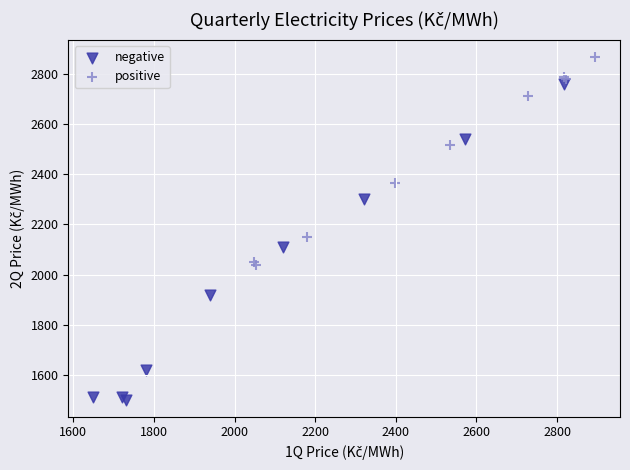

Which series has the largest Y range (max minus min)?

negative